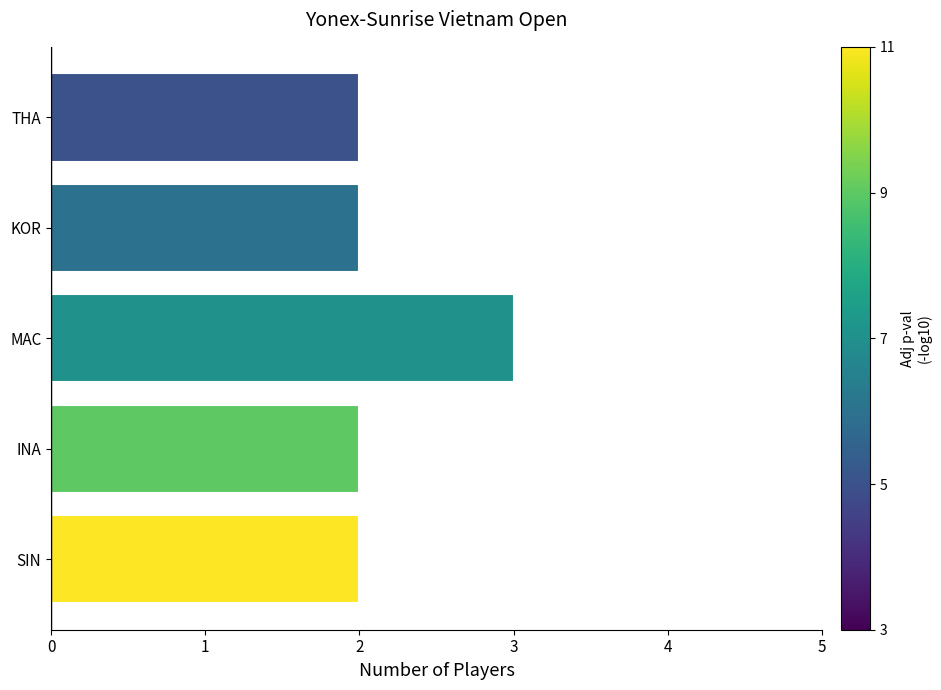

Reading bottom to top, what are all the values shown in this chart?

SIN=2	INA=2	MAC=3	KOR=2	THA=2